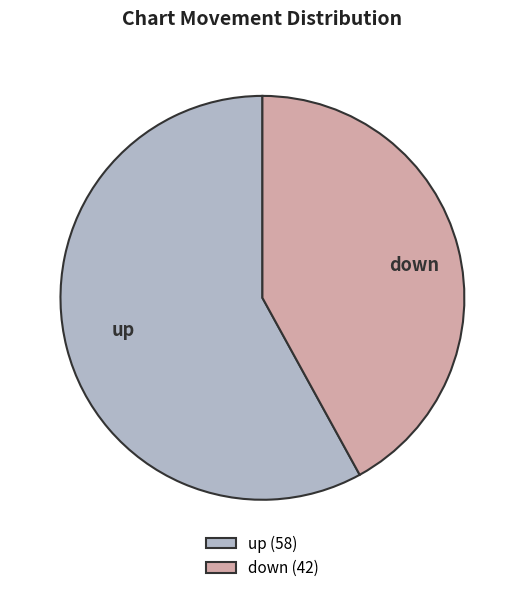

Between down and up, which is larger?

up